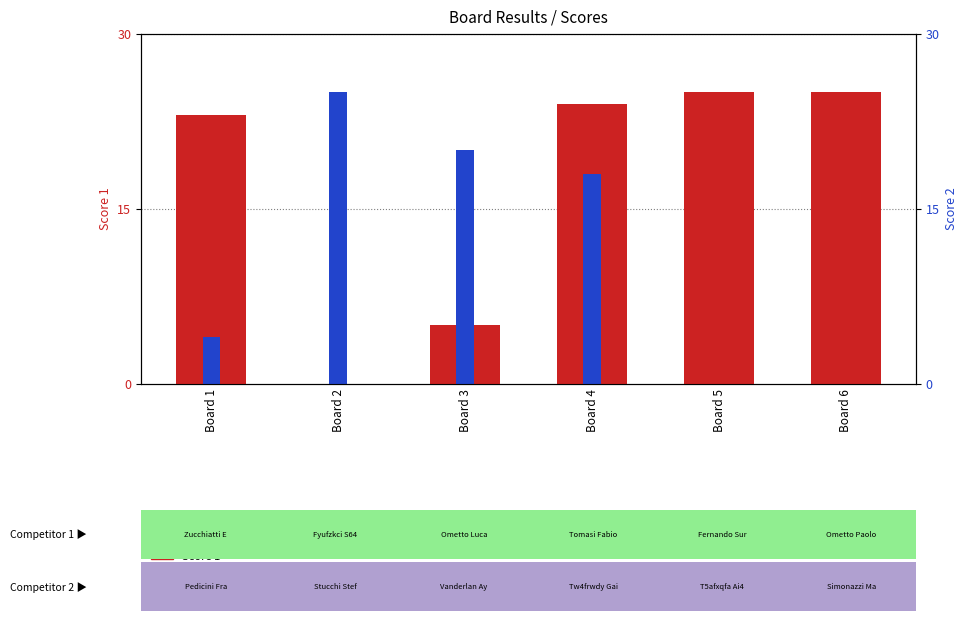

At which label does Score 1 reach its peak?

Board 5